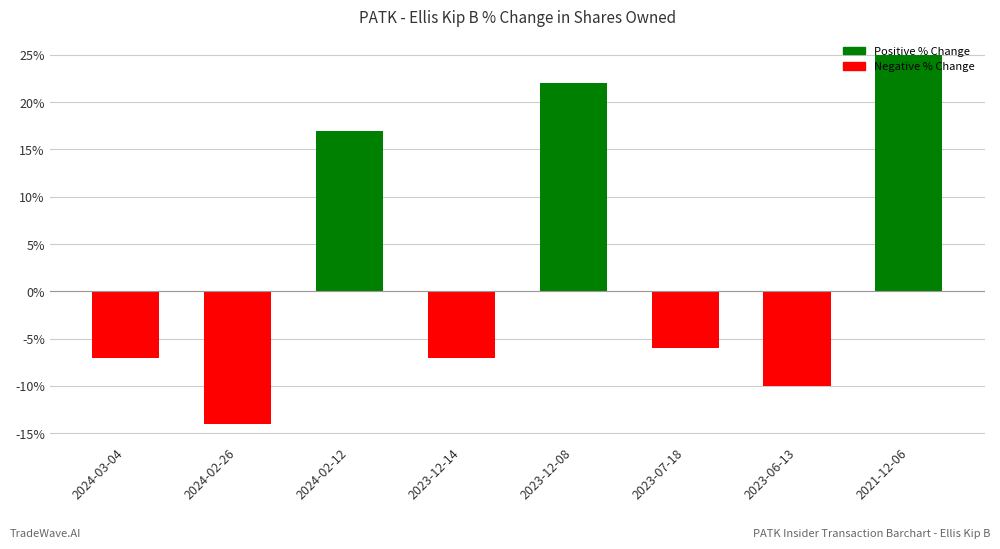

Reading left to right, list all the values displayed in this chart.

2024-03-04=-7	2024-02-26=-14	2024-02-12=17	2023-12-14=-7	2023-12-08=22	2023-07-18=-6	2023-06-13=-10	2021-12-06=25